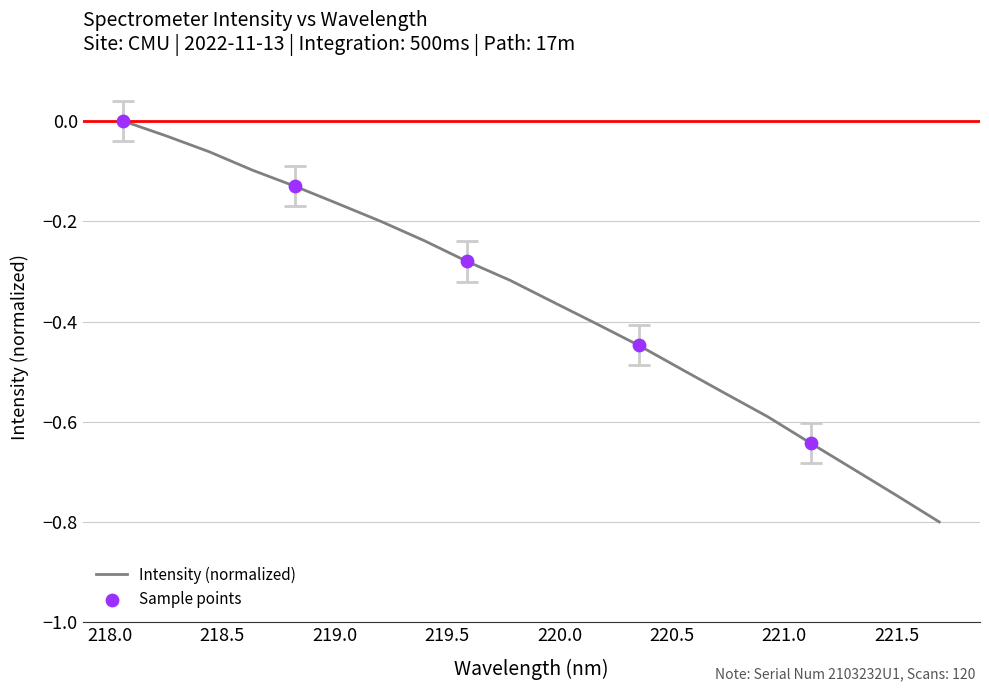

What is the difference between the maximum and minimum values?

0.8